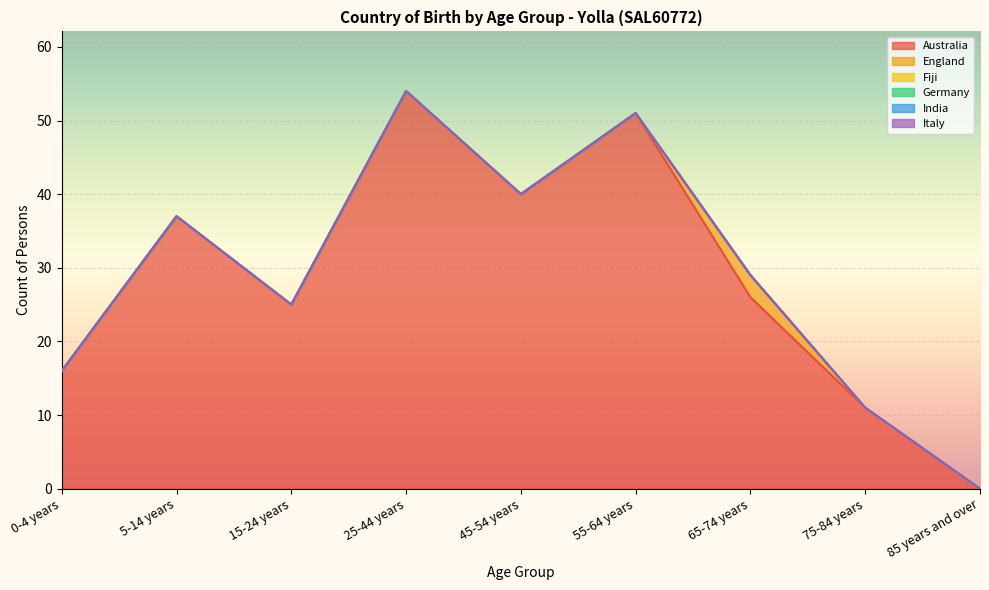

What position from the right is 75-84 years?

2